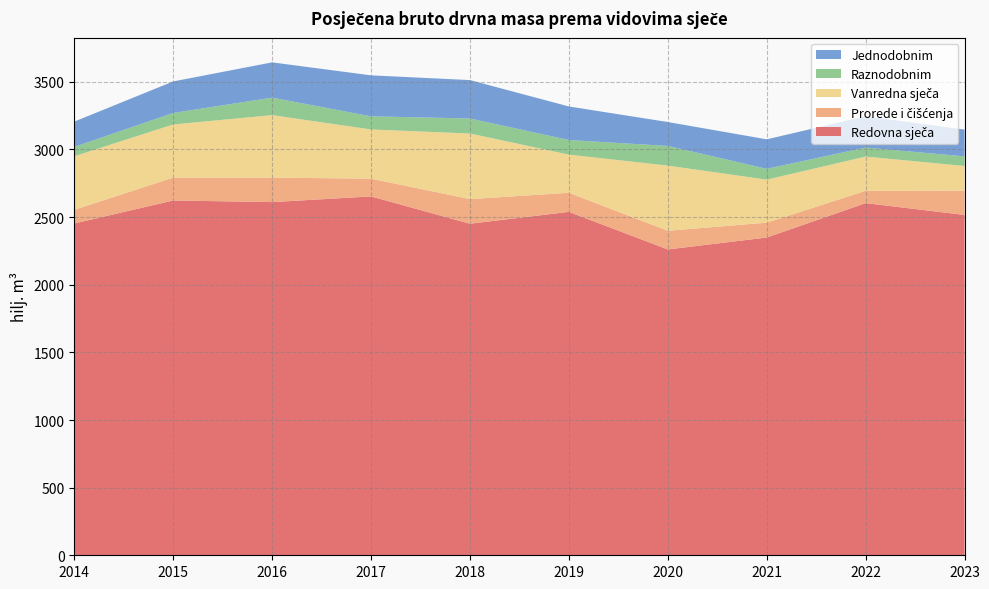

Reading left to right, what are all the values shown in this chart?

Redovna sječa: 2453.0	2623.0	2611.0	2653.0	2451.0	2539.0	2261.0	2349.0	2603.5	2516.0
Prorede i čišćenja: 101.0	169.0	181.0	131.0	182.0	141.0	138.0	110.0	90.8	180.0
Vanredna sječa: 396.0	393.0	462.0	364.0	485.0	282.0	482.0	318.0	253.3	182.0
Raznodobnim: 69.0	85.0	129.0	97.0	111.0	108.0	145.0	80.0	66.4	71.0
Jednodobnim: 187.0	233.0	261.0	303.0	284.0	248.0	177.0	218.0	231.5	198.0